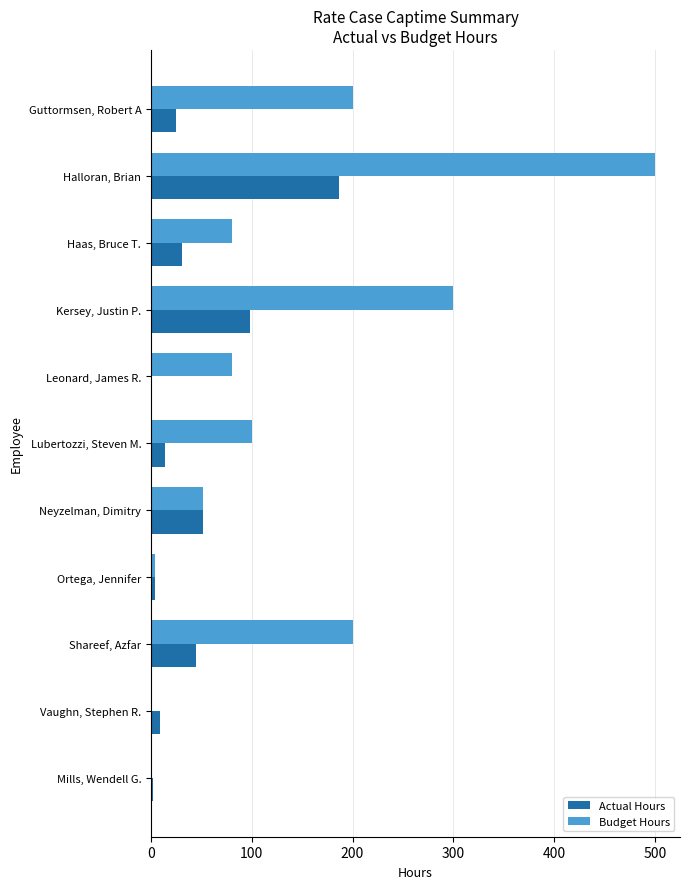

What are all the series names shown in the legend?

Actual Hours, Budget Hours